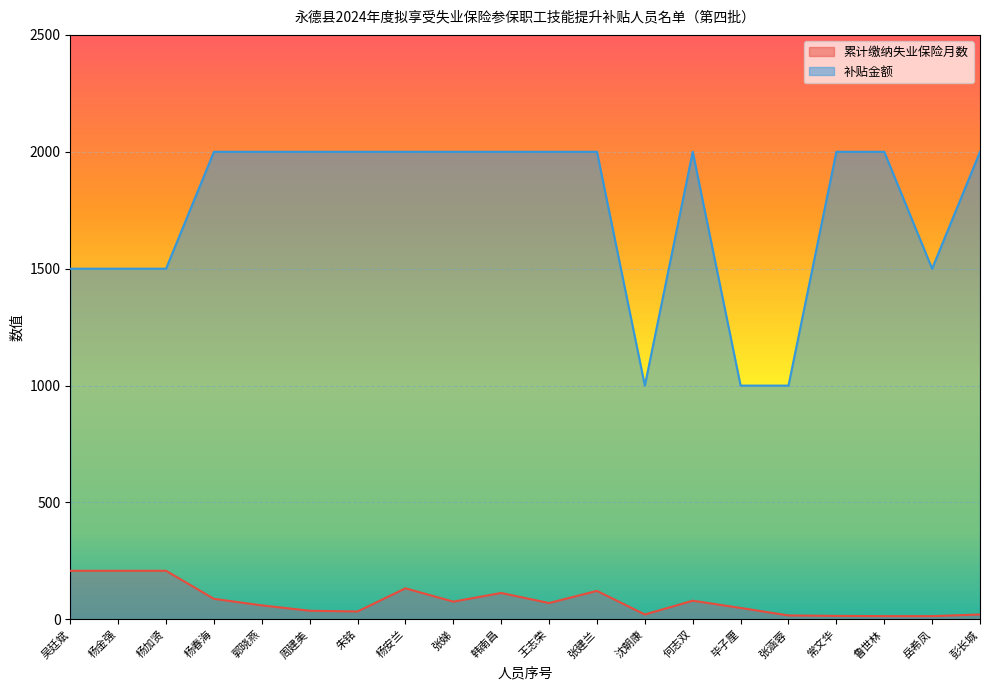

True or false: 累计缴纳失业保险月数 has a value of 15 at 常文华.

True